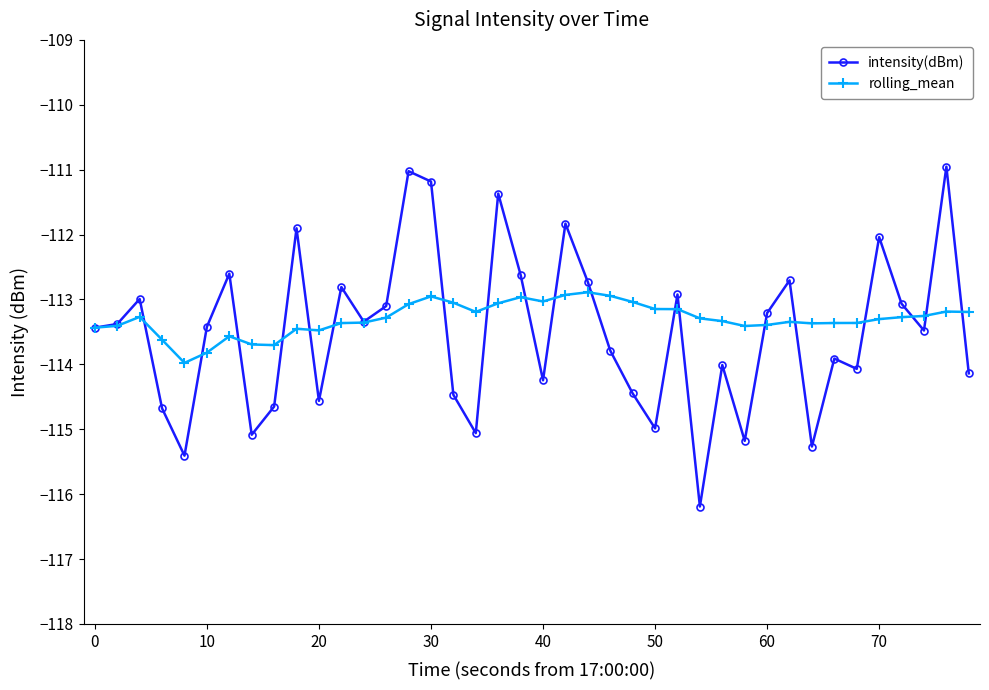

List the series in order of their peak value, highest first.

intensity(dBm), rolling_mean